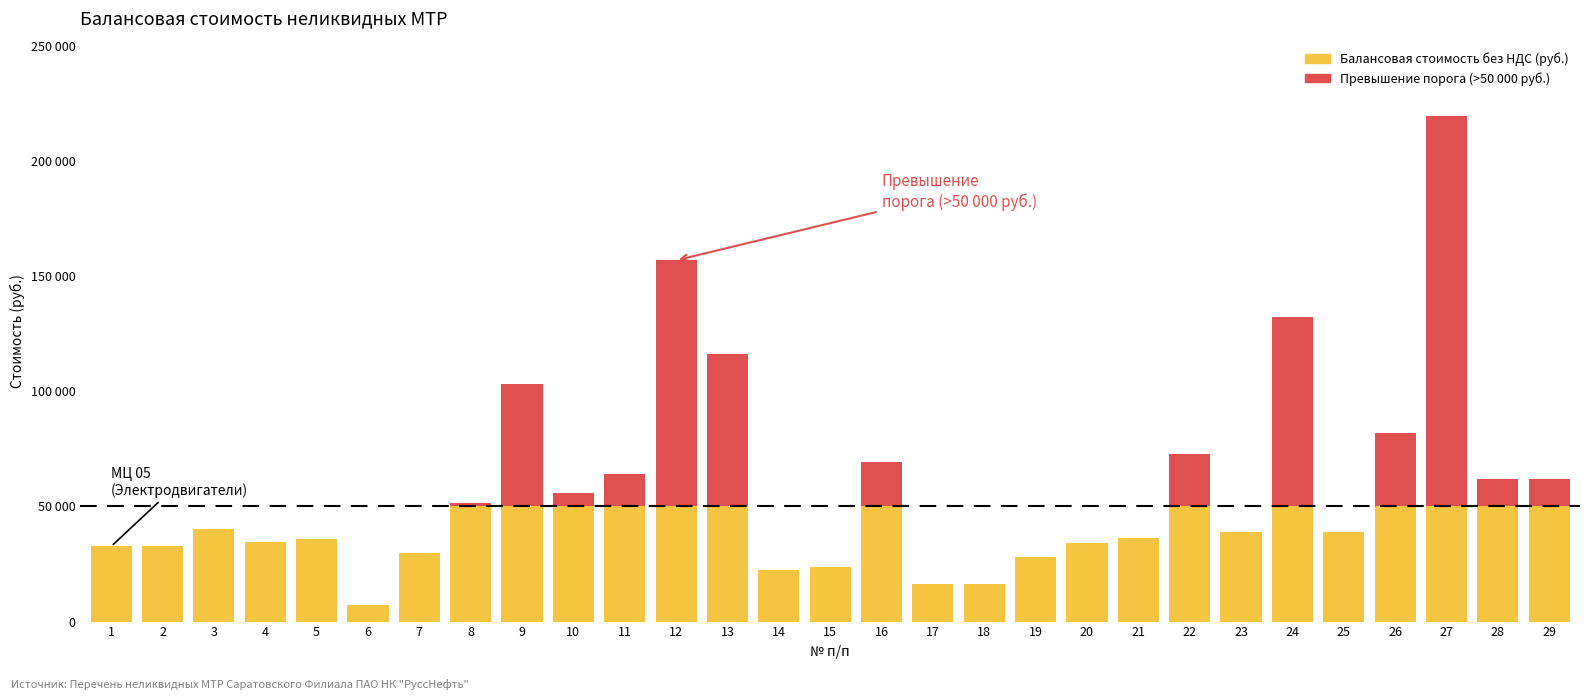

Where does the Балансовая цена (руб/ед.) series first go above 36432?

3